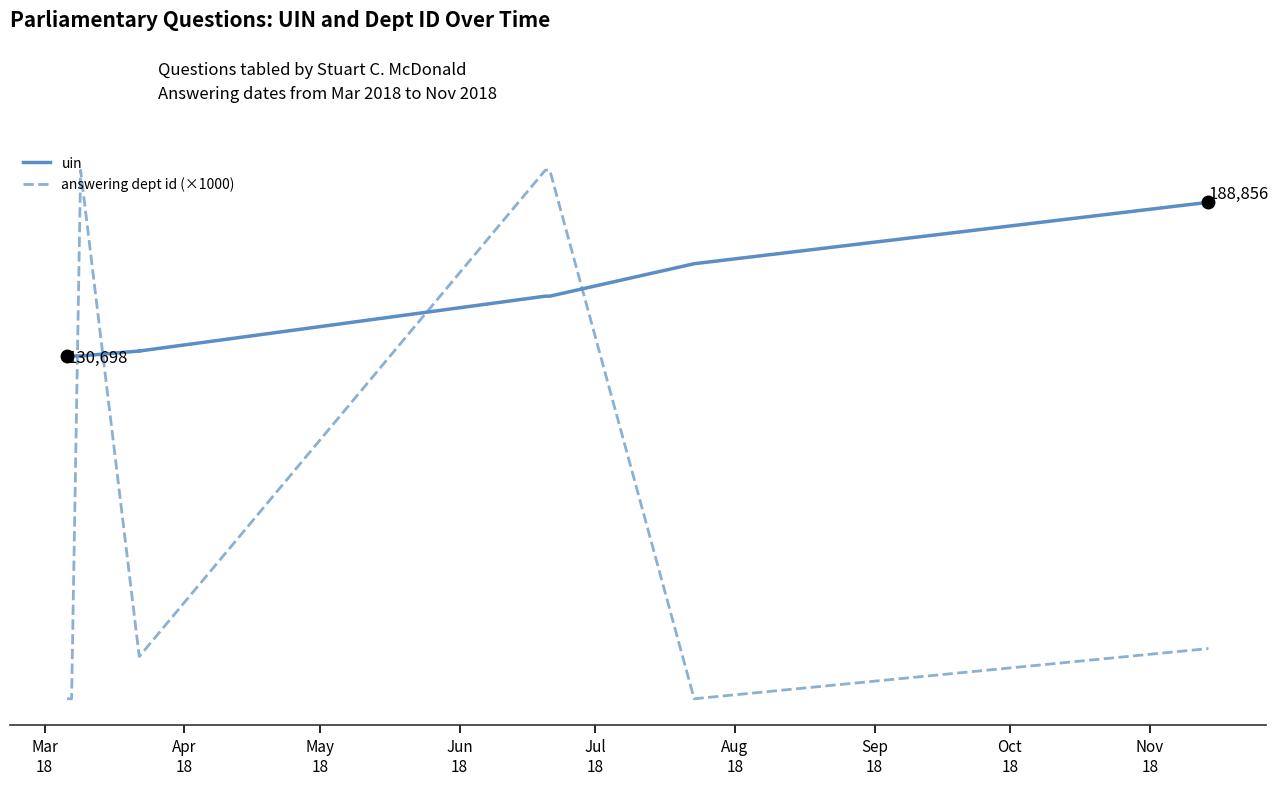

At which label does answering dept id (×1000) reach its minimum?

Mar
18